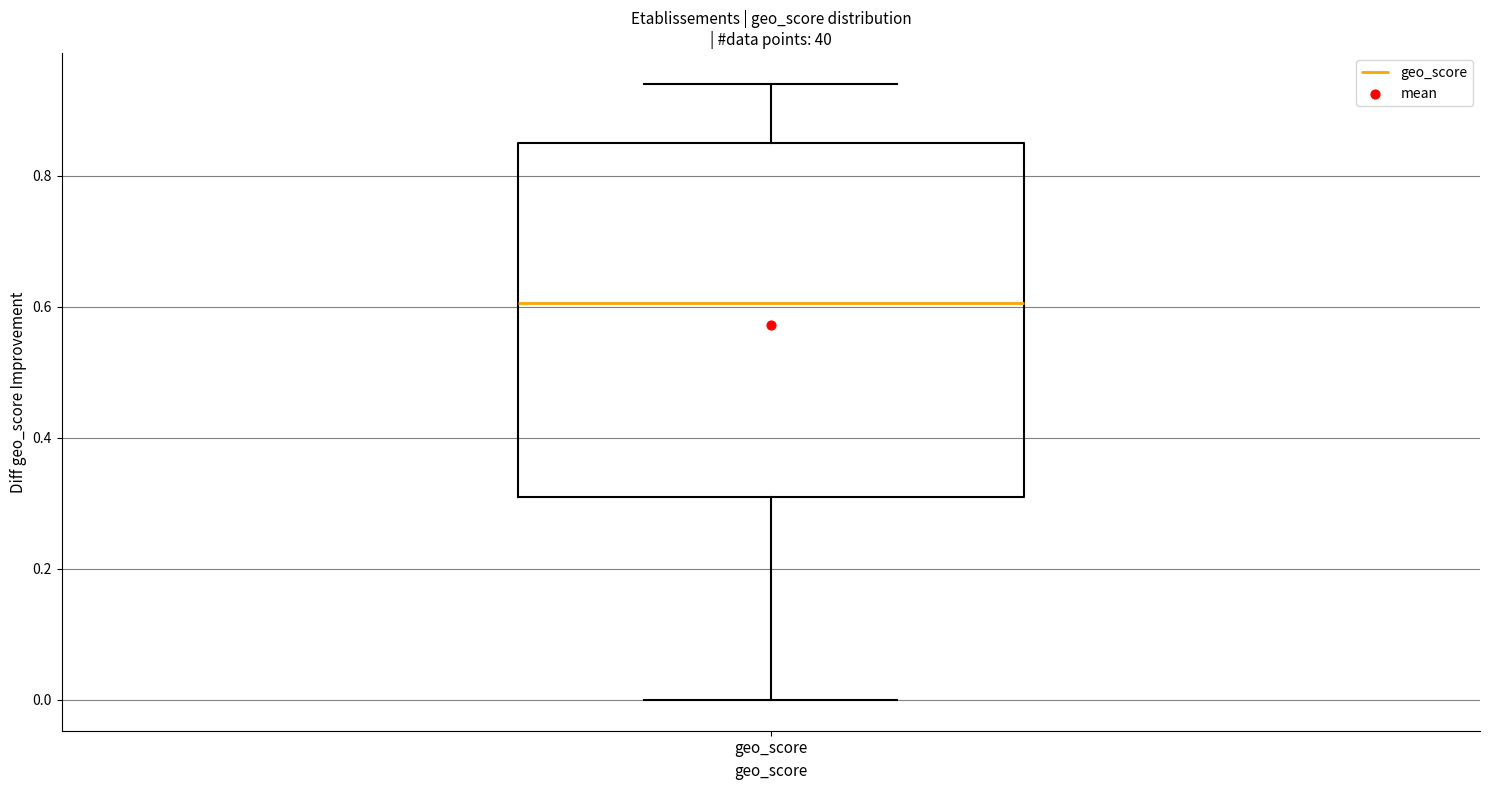

Read this box plot against the y-axis: the position of the median line, the range covered by the box, and the ends of both whiskers. The values are not printed on the chart, so give them approximately, as read against the axis.

median 0.60, box 0.32 to 0.86, whiskers 0.00 to 0.94